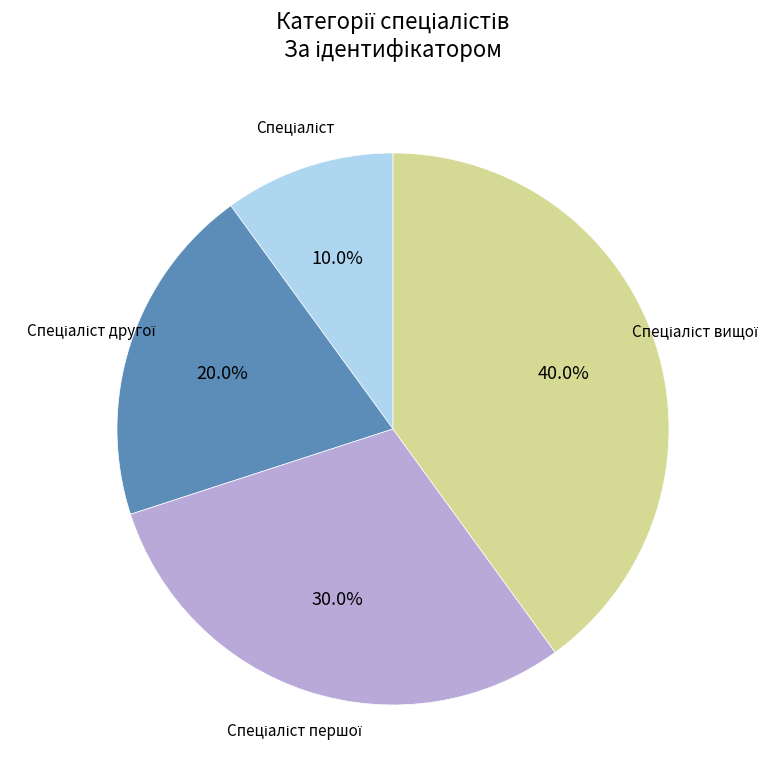

Does any single category account for the majority?

No